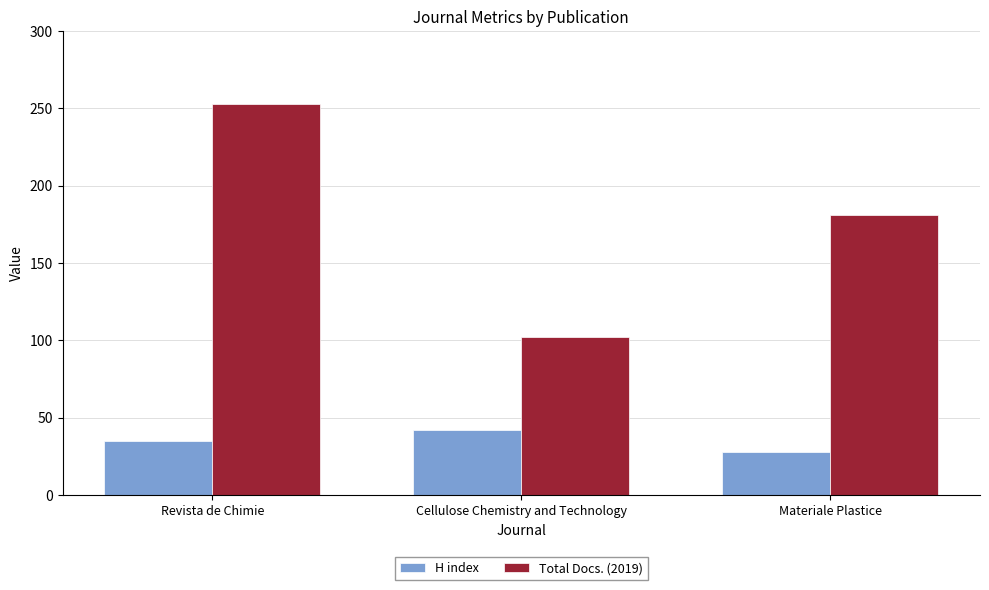

Reading left to right, list all the values displayed in this chart.

H index: Revista de Chimie=35	Cellulose Chemistry and Technology=42	Materiale Plastice=28
Total Docs. (2019): Revista de Chimie=253	Cellulose Chemistry and Technology=102	Materiale Plastice=181